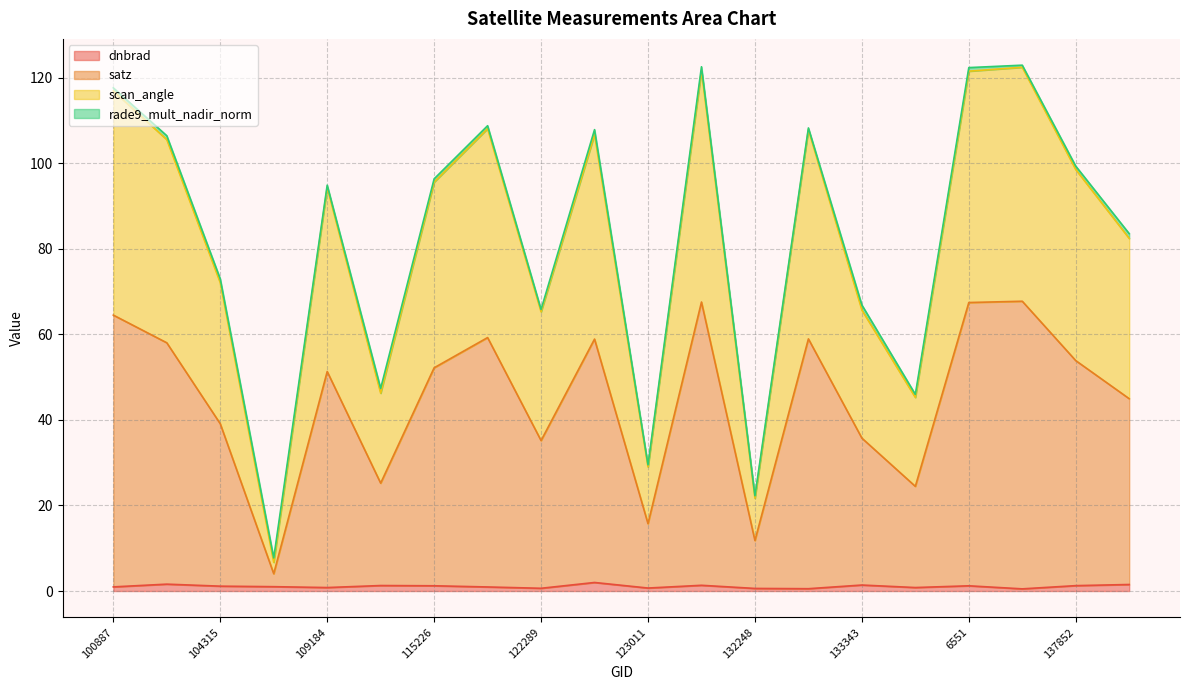

What is the spread (max minus min) of values at 138425?

80.9